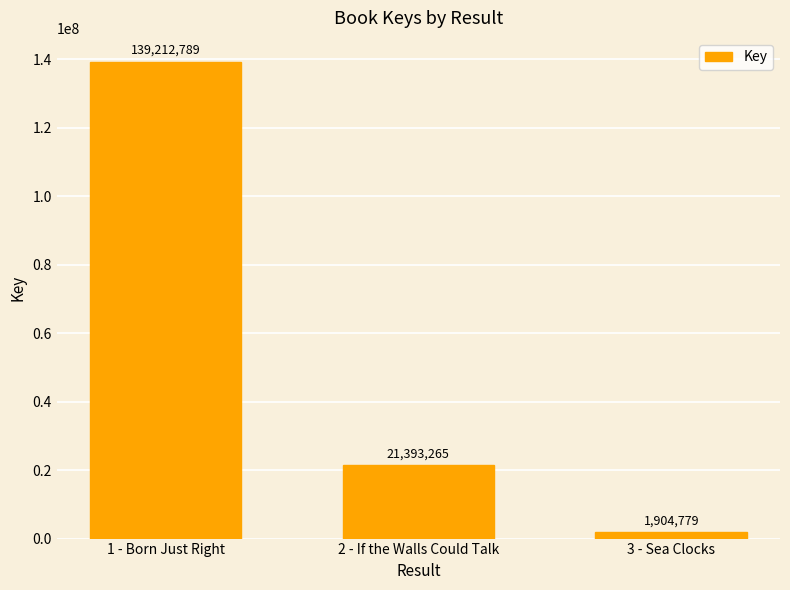

What is the maximum value shown in the chart?

139212789